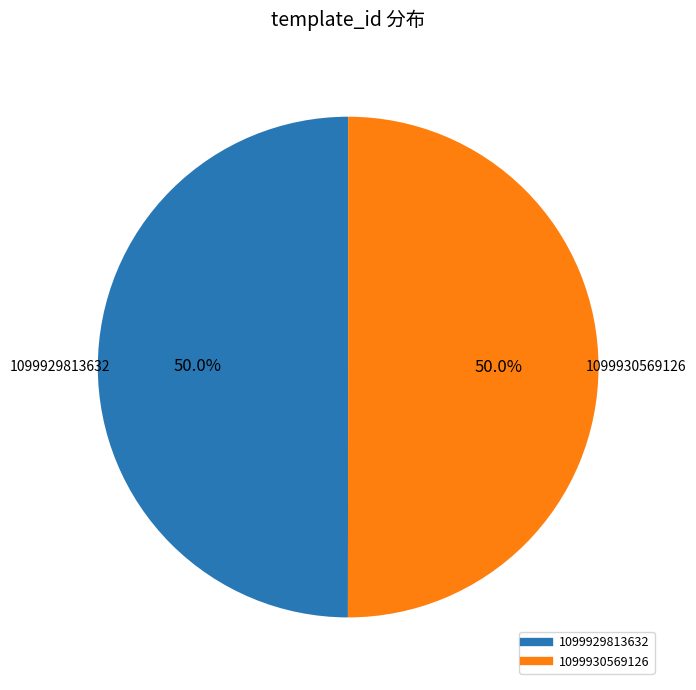

True or false: 1099929813632 accounts for 50% of the total.

True